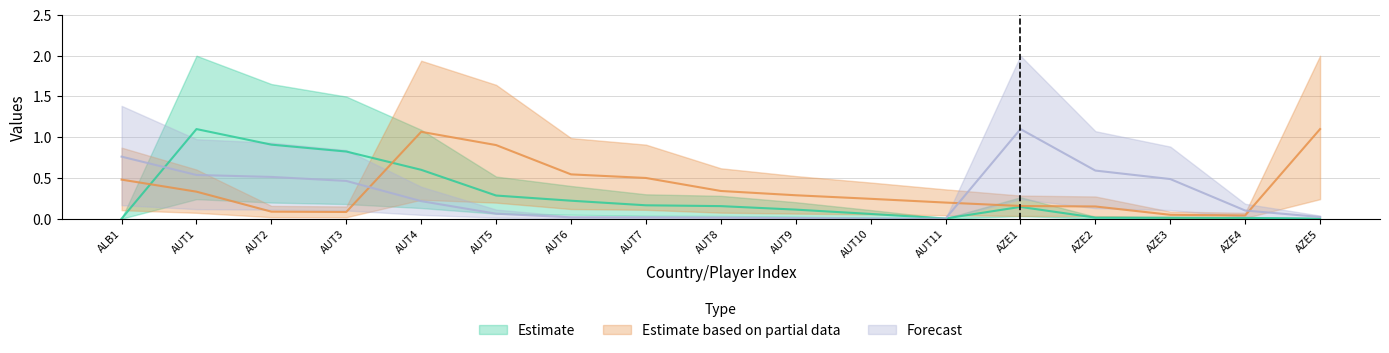

At which category is the sum across all series the highest?

AUT1